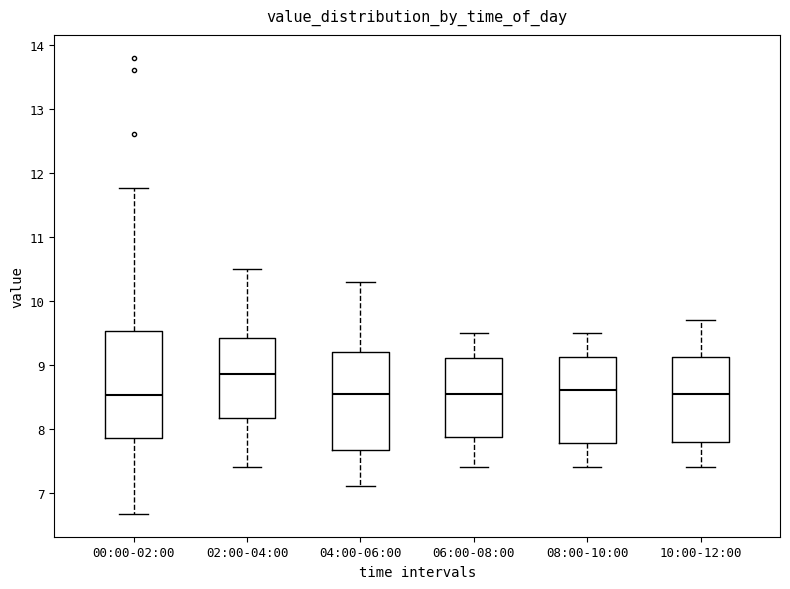

Reading left to right, read every box against the y-axis: the position of its median line, the range the box covers, and the ends of its whiskers. The values are not printed on the chart, so give them approximately, as read against the axis.

00:00-02:00: median 8.5, box 7.9 to 9.5, whiskers 6.7 to 11.8
02:00-04:00: median 8.9, box 8.2 to 9.4, whiskers 7.4 to 10.5
04:00-06:00: median 8.6, box 7.7 to 9.2, whiskers 7.1 to 10.3
06:00-08:00: median 8.6, box 7.9 to 9.1, whiskers 7.4 to 9.5
08:00-10:00: median 8.6, box 7.8 to 9.1, whiskers 7.4 to 9.5
10:00-12:00: median 8.6, box 7.8 to 9.1, whiskers 7.4 to 9.7